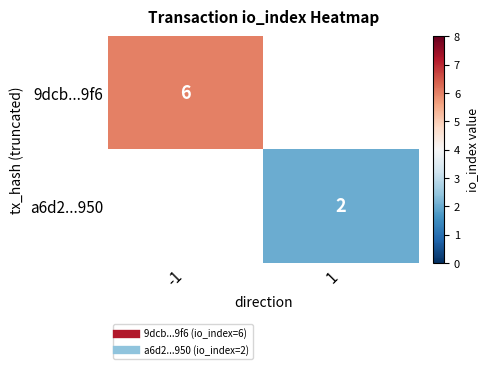

The value of a6d2...950 at 1 is 2. True or false?

True